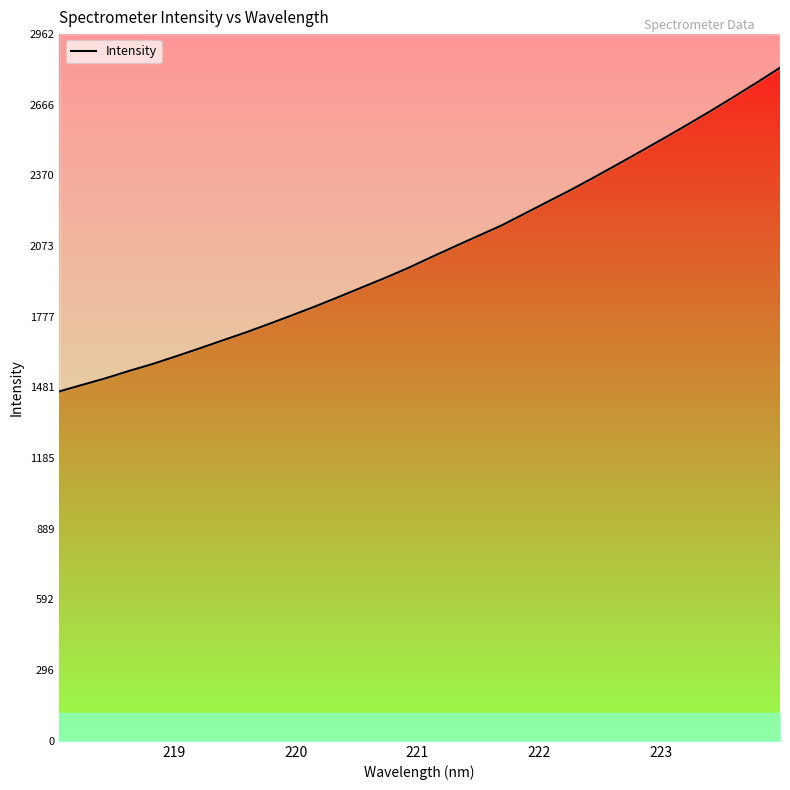

How many values are below 2027?

16